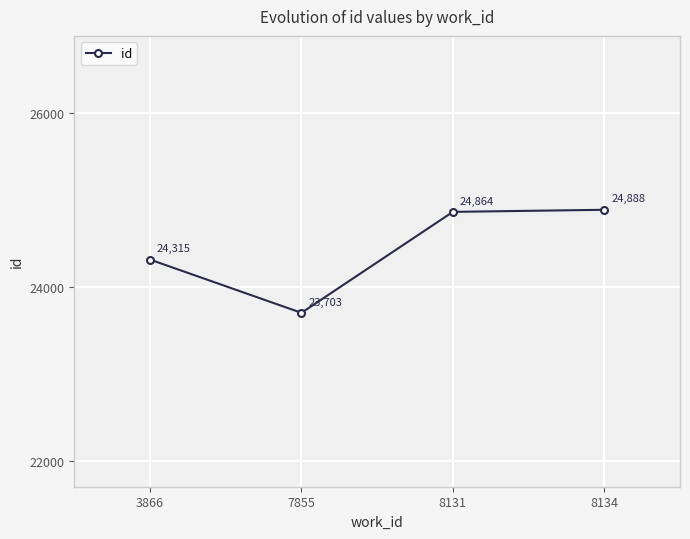

True or false: the data shows 34675.6 at 8134.

False